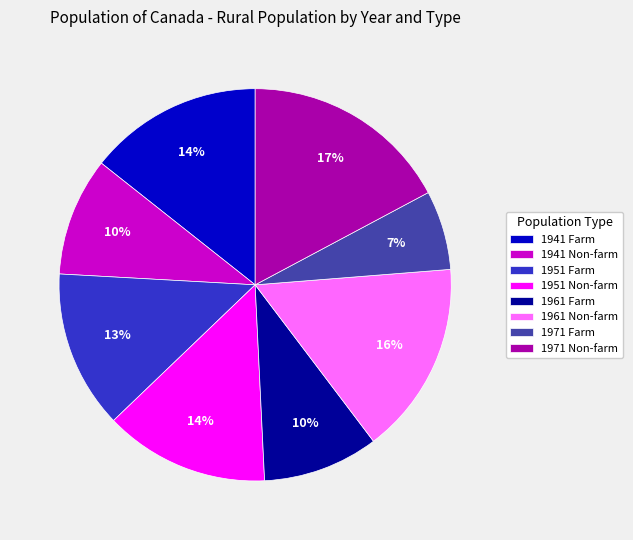

Is the sum of 1941 Farm and 1971 Farm greater than half?

No